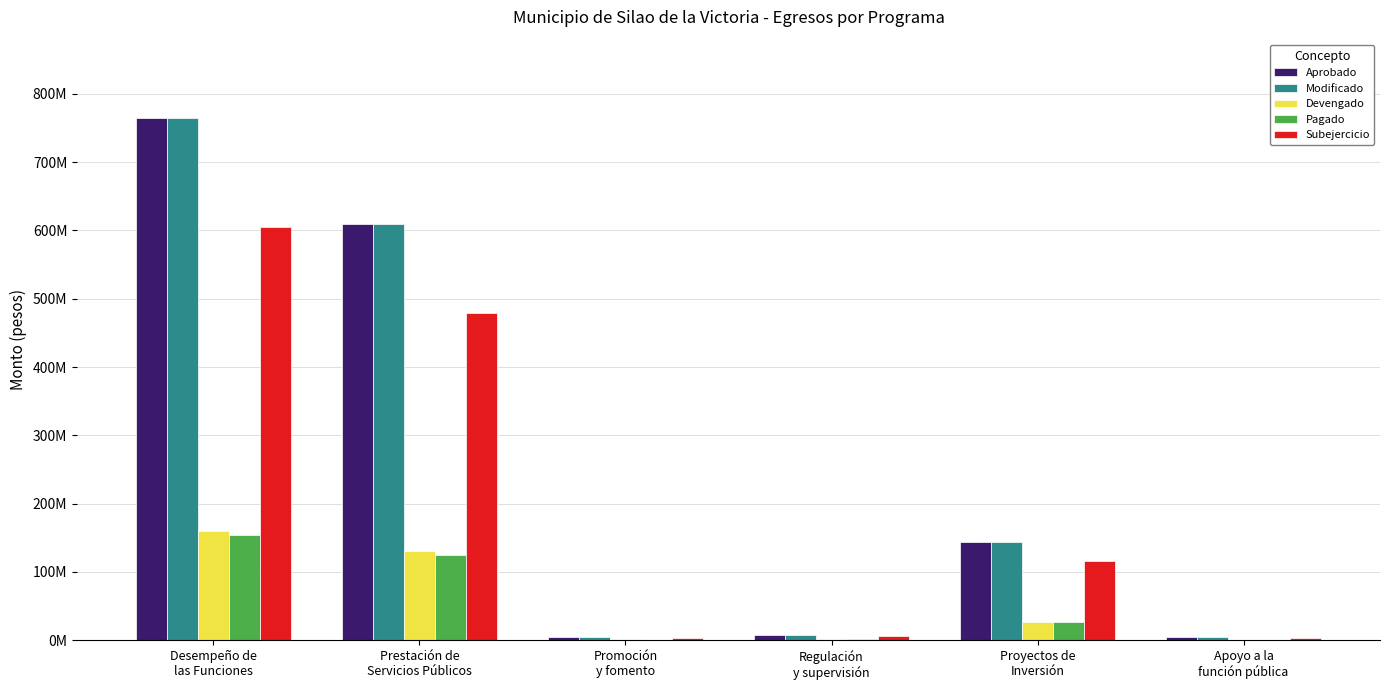

Are the bars horizontal?

No